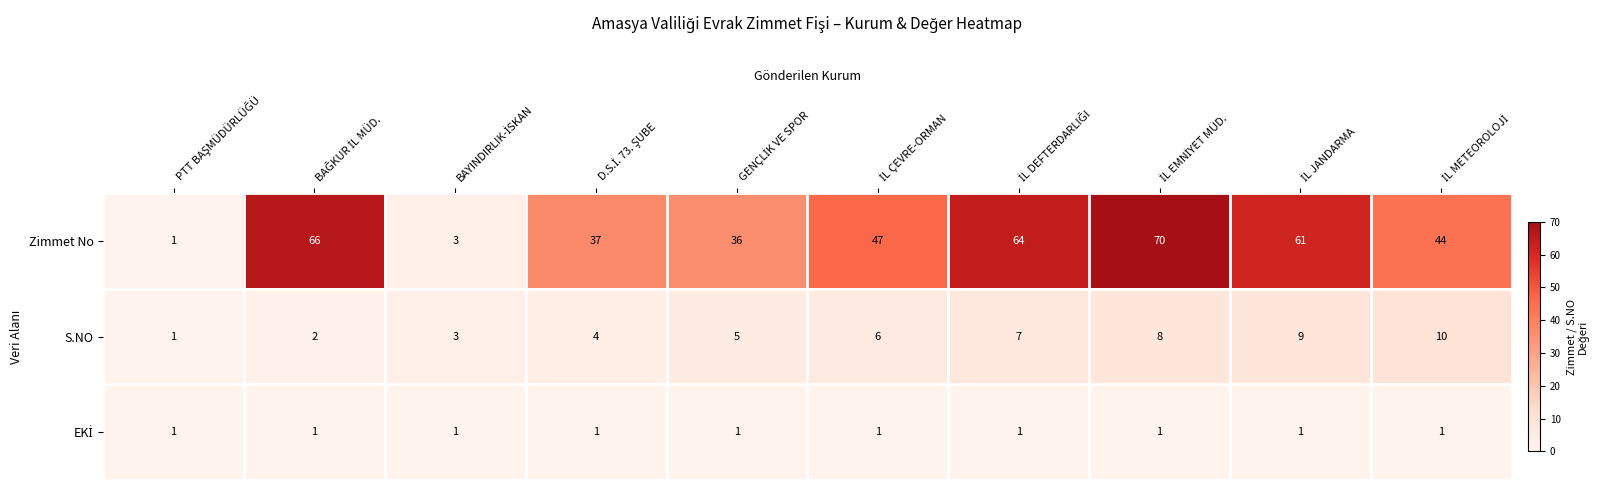

What is the minimum value shown in the chart?

1